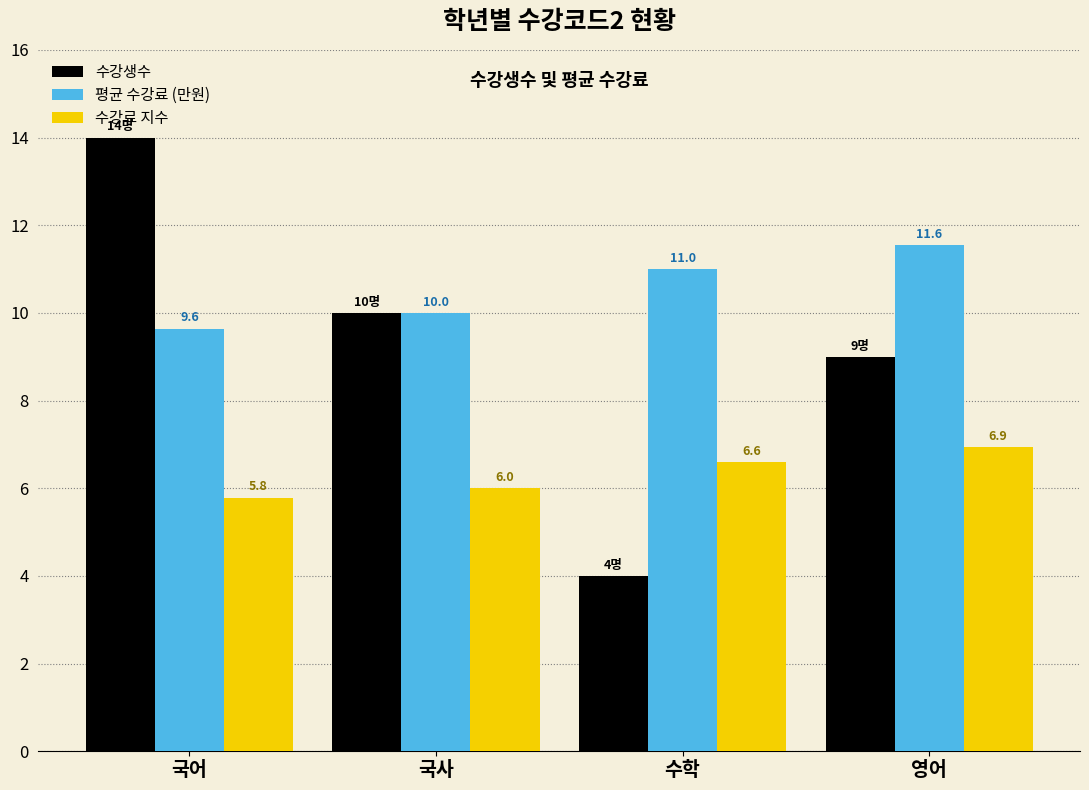

How many data points does each series have?

4